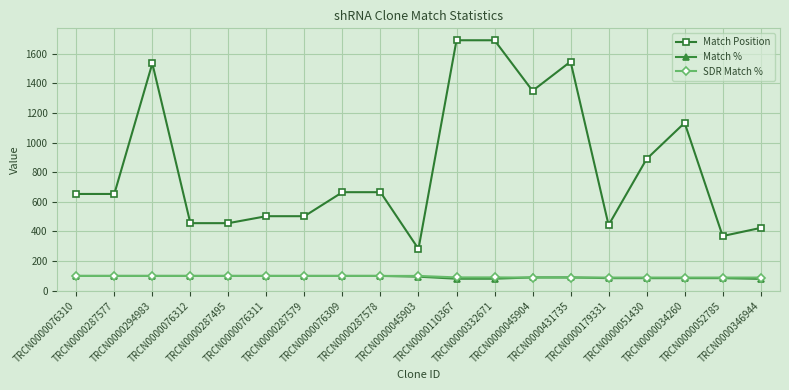

What is the value of the SDR Match % point at the 10th from the left?

100